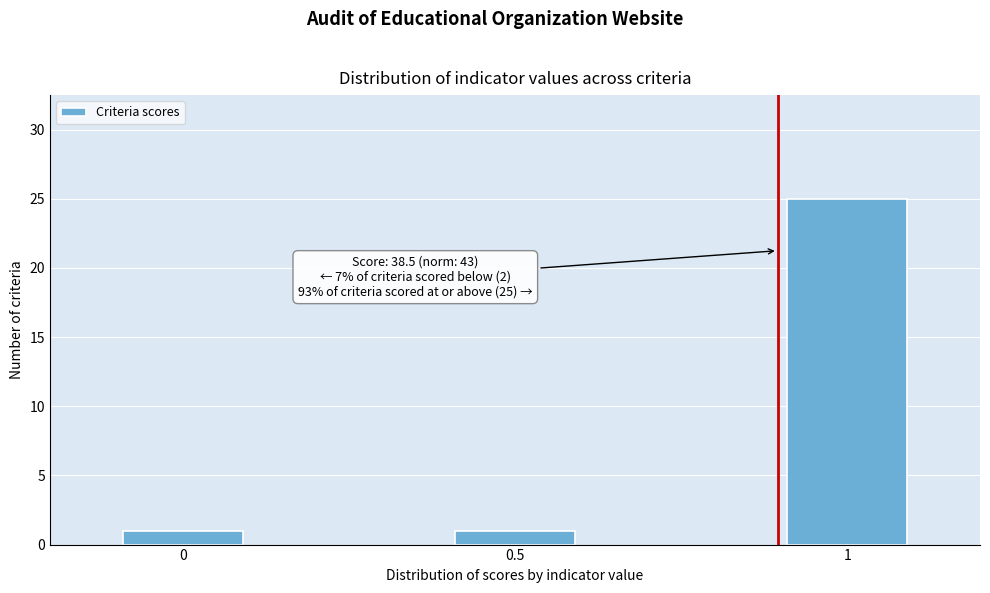

Reading left to right, list all the values displayed in this chart.

0=1	0.5=1	1=25